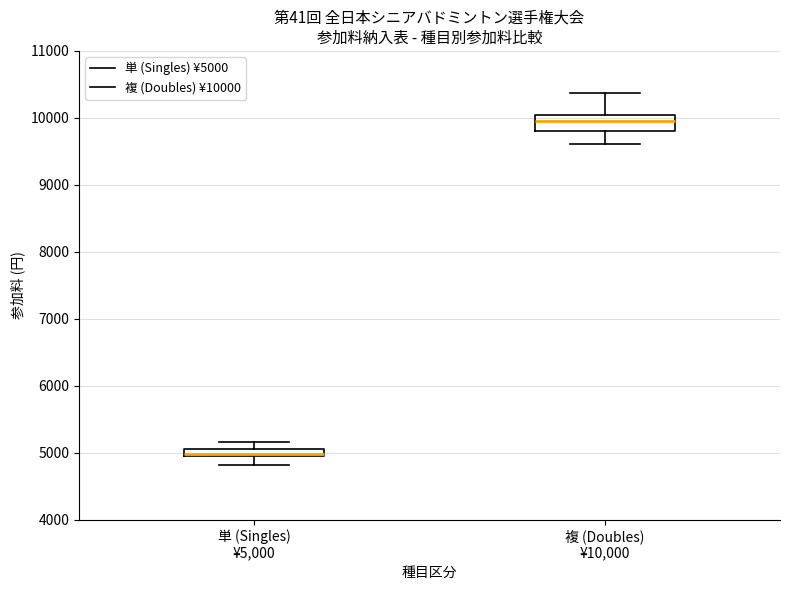

Which box has the lowest median line?

単 (Singles) ¥5,000